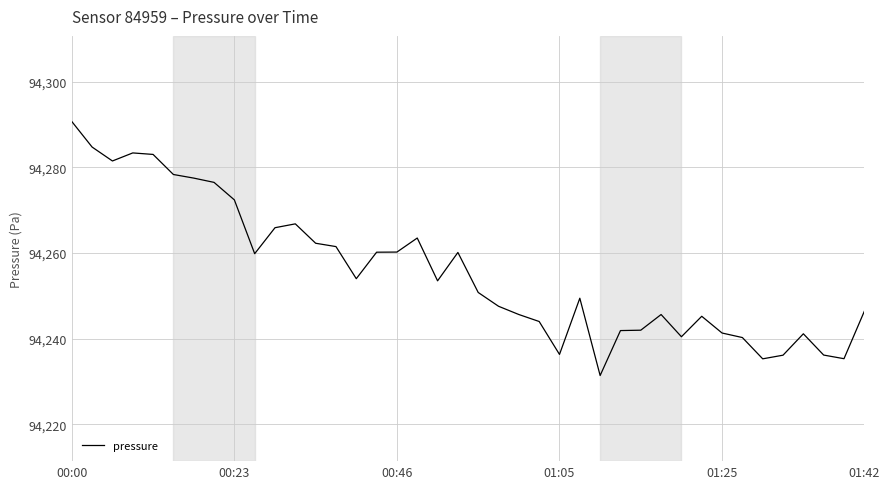

What is the greatest value displayed?

94290.7